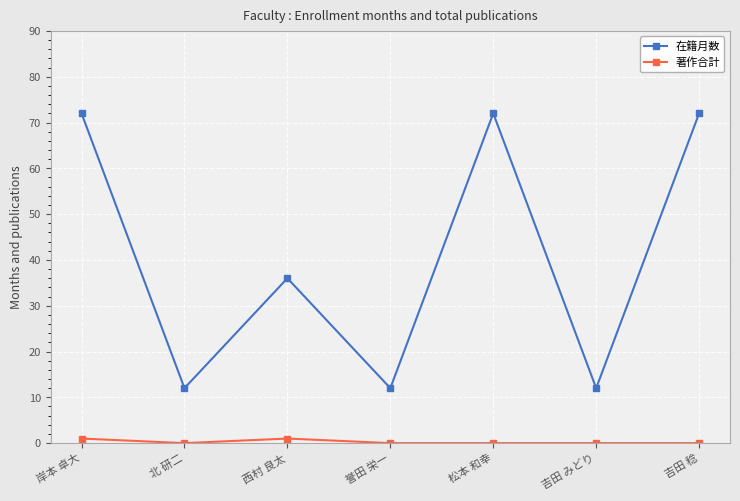

Where is 在籍月数 nearest to the value 42?

西村 良太